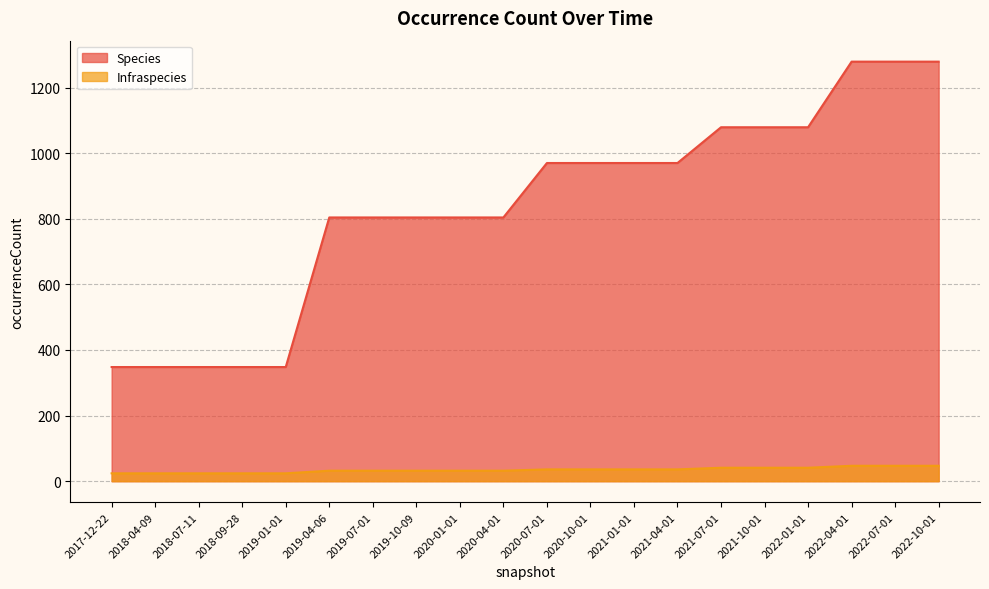

What are all the series names shown in the legend?

Species, Infraspecies